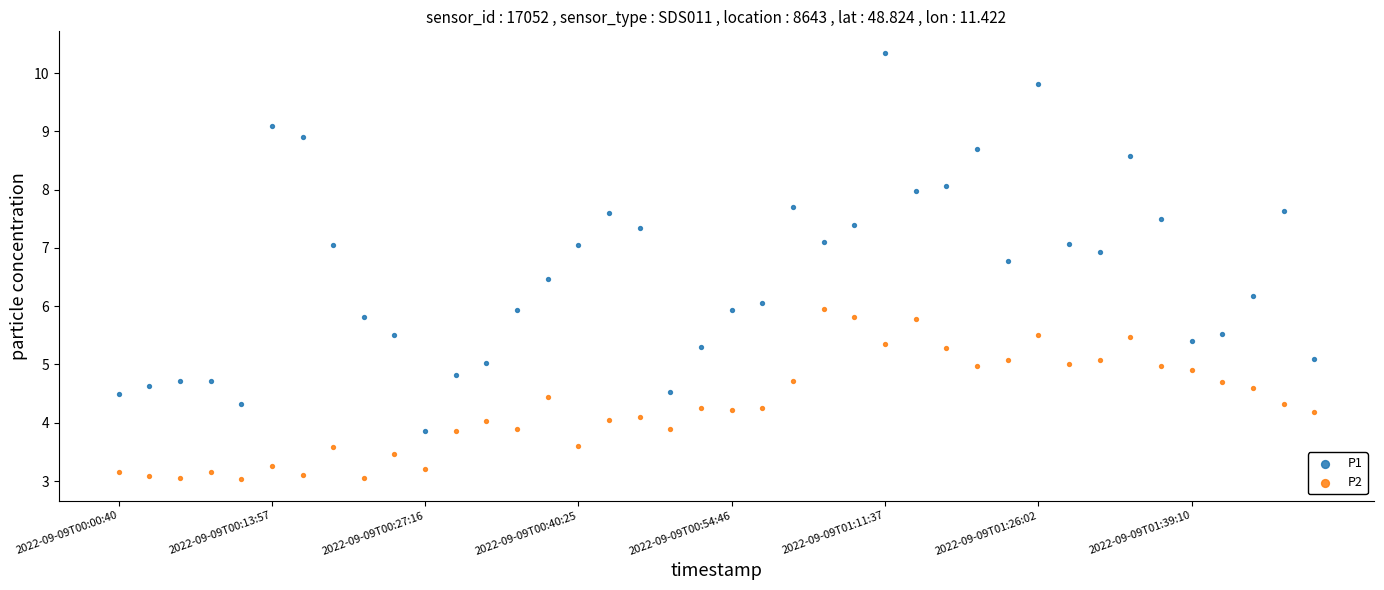

Which series has the widest spread of Y values?

P1